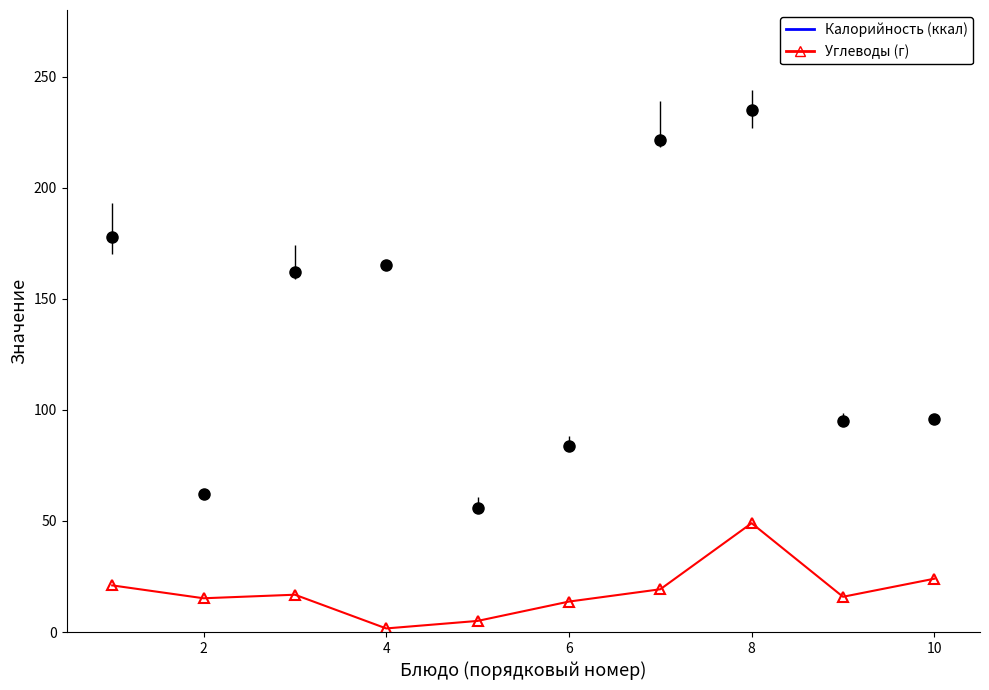

What is the smallest value displayed?

1.6